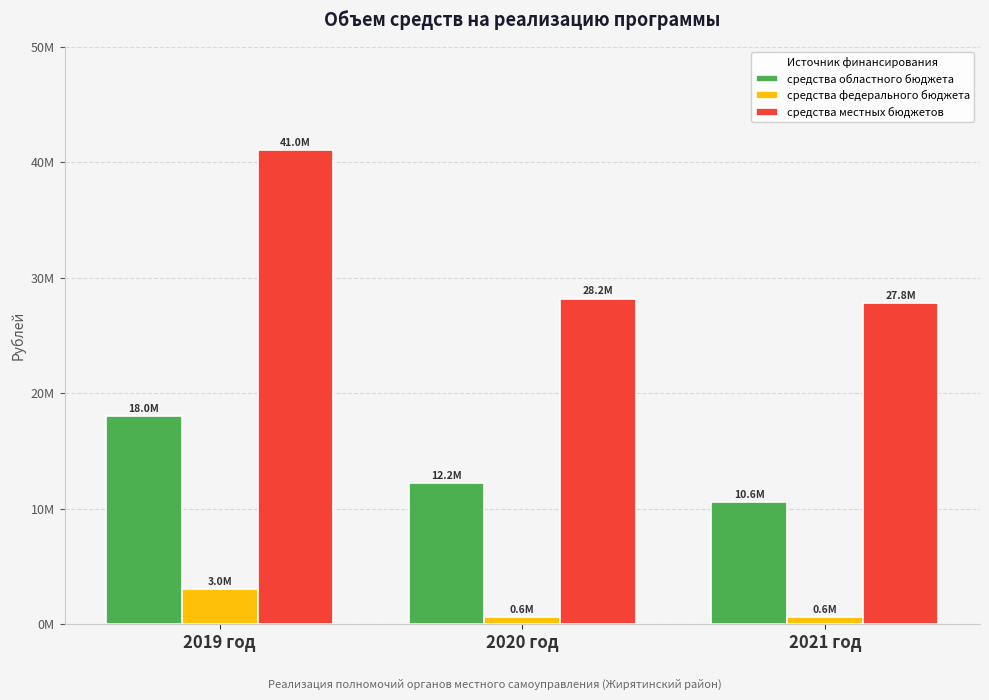

List the series in order of their overall mean, highest first.

средства местных бюджетов, средства областного бюджета, средства федерального бюджета